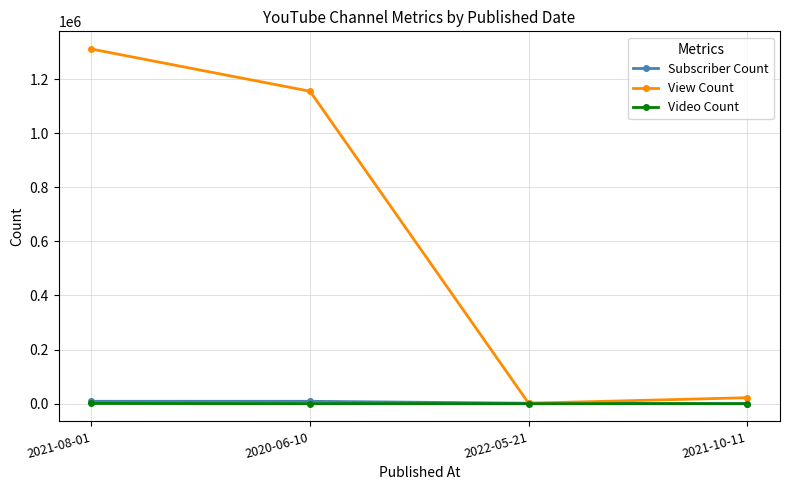

At which category does View Count reach its first local valley?

2022-05-21